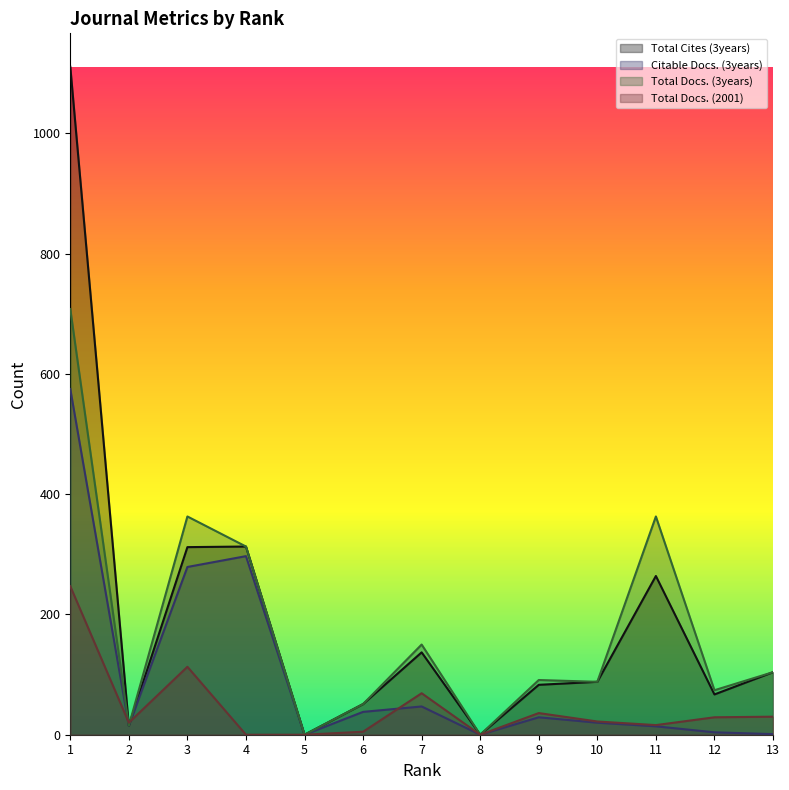

True or false: Total Docs. (2001) and Total Cites (3years) cross at least once.

True